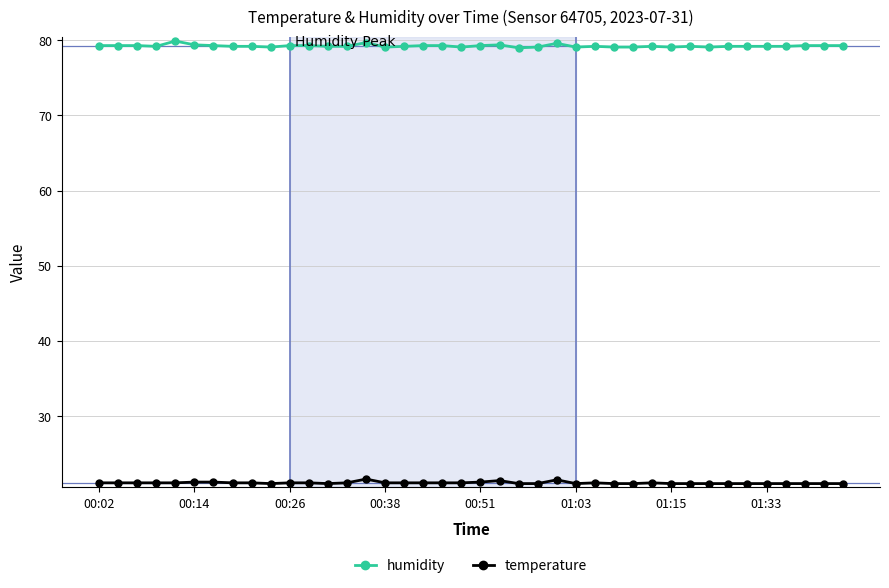

Which series has the largest total across all categories?

humidity